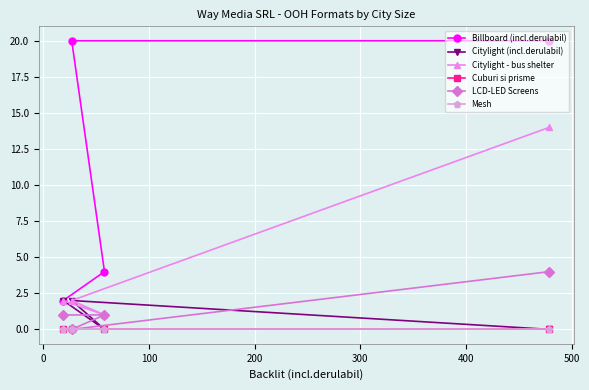

Does the chart display data point markers on the line(s)?

Yes